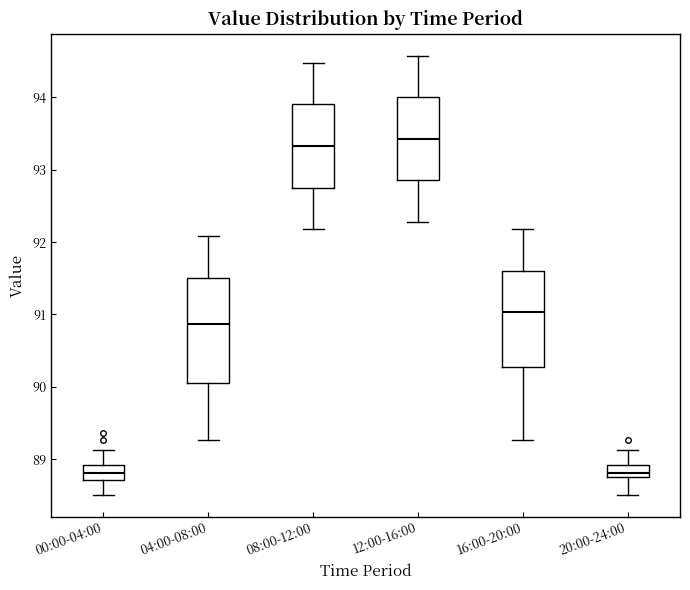

Reading left to right, transcribe this box plot: for each box, give where its median line is, the range the box spans, and where its two whiskers end, as read against the y-axis. The values are not printed on the chart, so give them approximately, as read against the axis.

00:00-04:00: median 88.8, box 88.7 to 88.9, whiskers 88.5 to 89.1
04:00-08:00: median 90.9, box 90.1 to 91.5, whiskers 89.3 to 92.1
08:00-12:00: median 93.3, box 92.8 to 93.9, whiskers 92.2 to 94.5
12:00-16:00: median 93.4, box 92.9 to 94.0, whiskers 92.3 to 94.6
16:00-20:00: median 91.0, box 90.3 to 91.6, whiskers 89.3 to 92.2
20:00-24:00: median 88.8 (just above the box's lower edge), box 88.8 to 88.9, whiskers 88.5 to 89.1